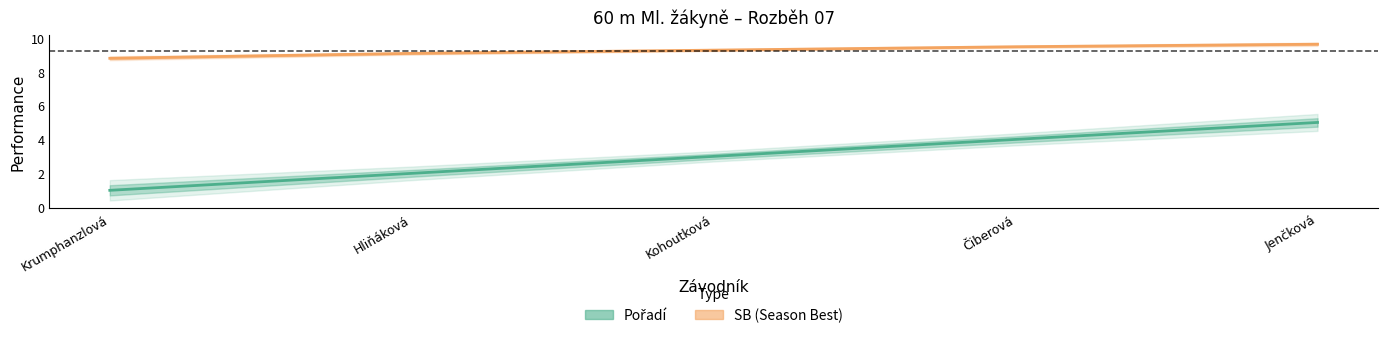

Count the number of data series in this chart.

2